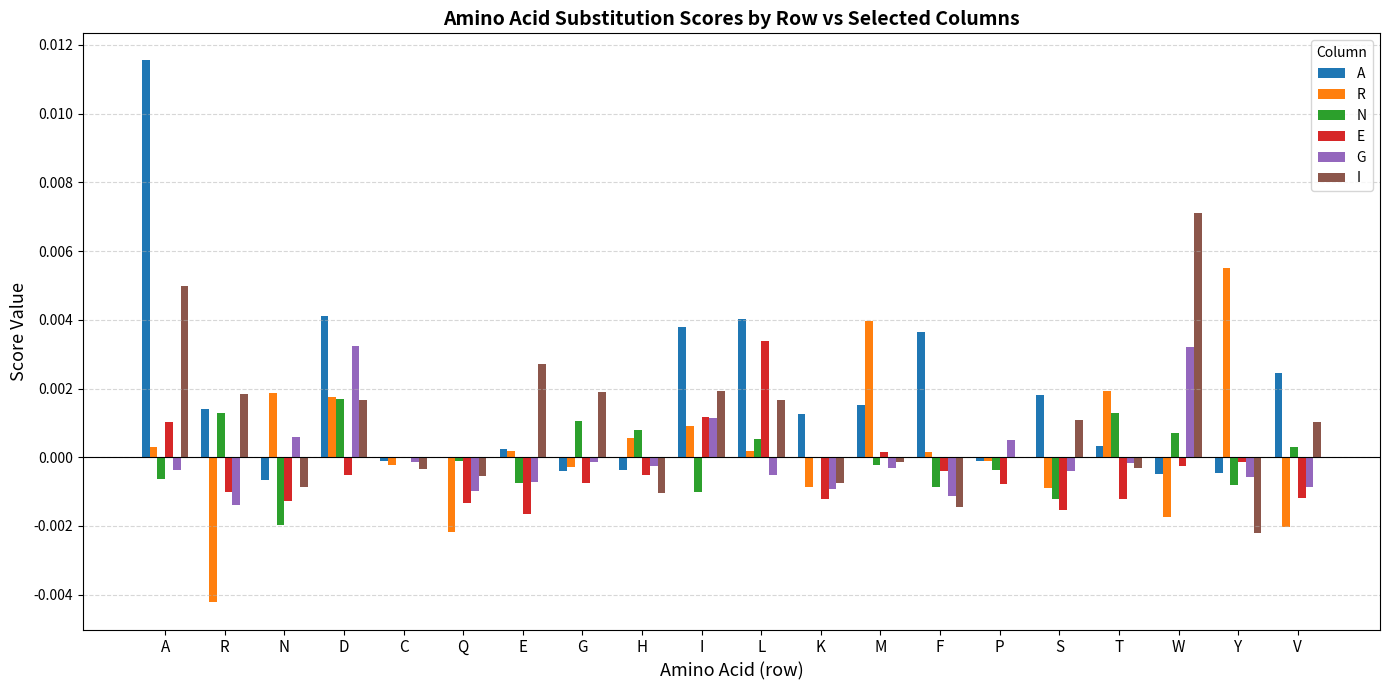

Which series has the largest range (max minus min)?

A